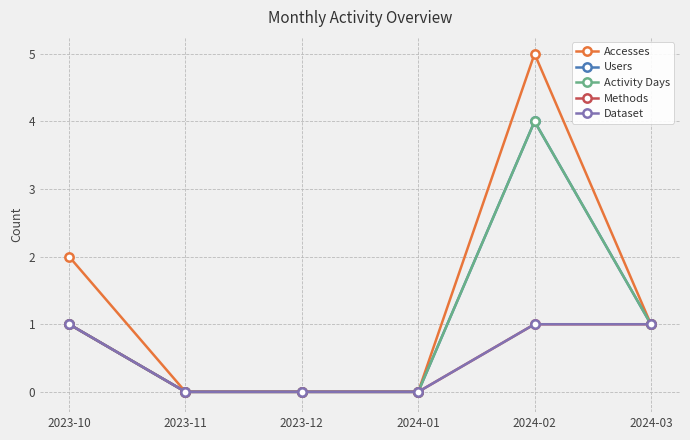

The Activity Days series shows 1 at 2024-03. True or false?

True